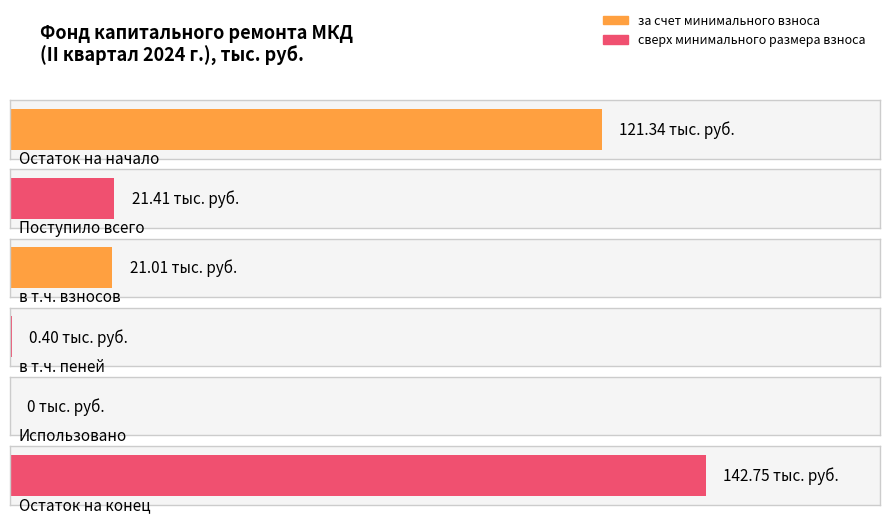

What position from the right is в т.ч. взносов?

4